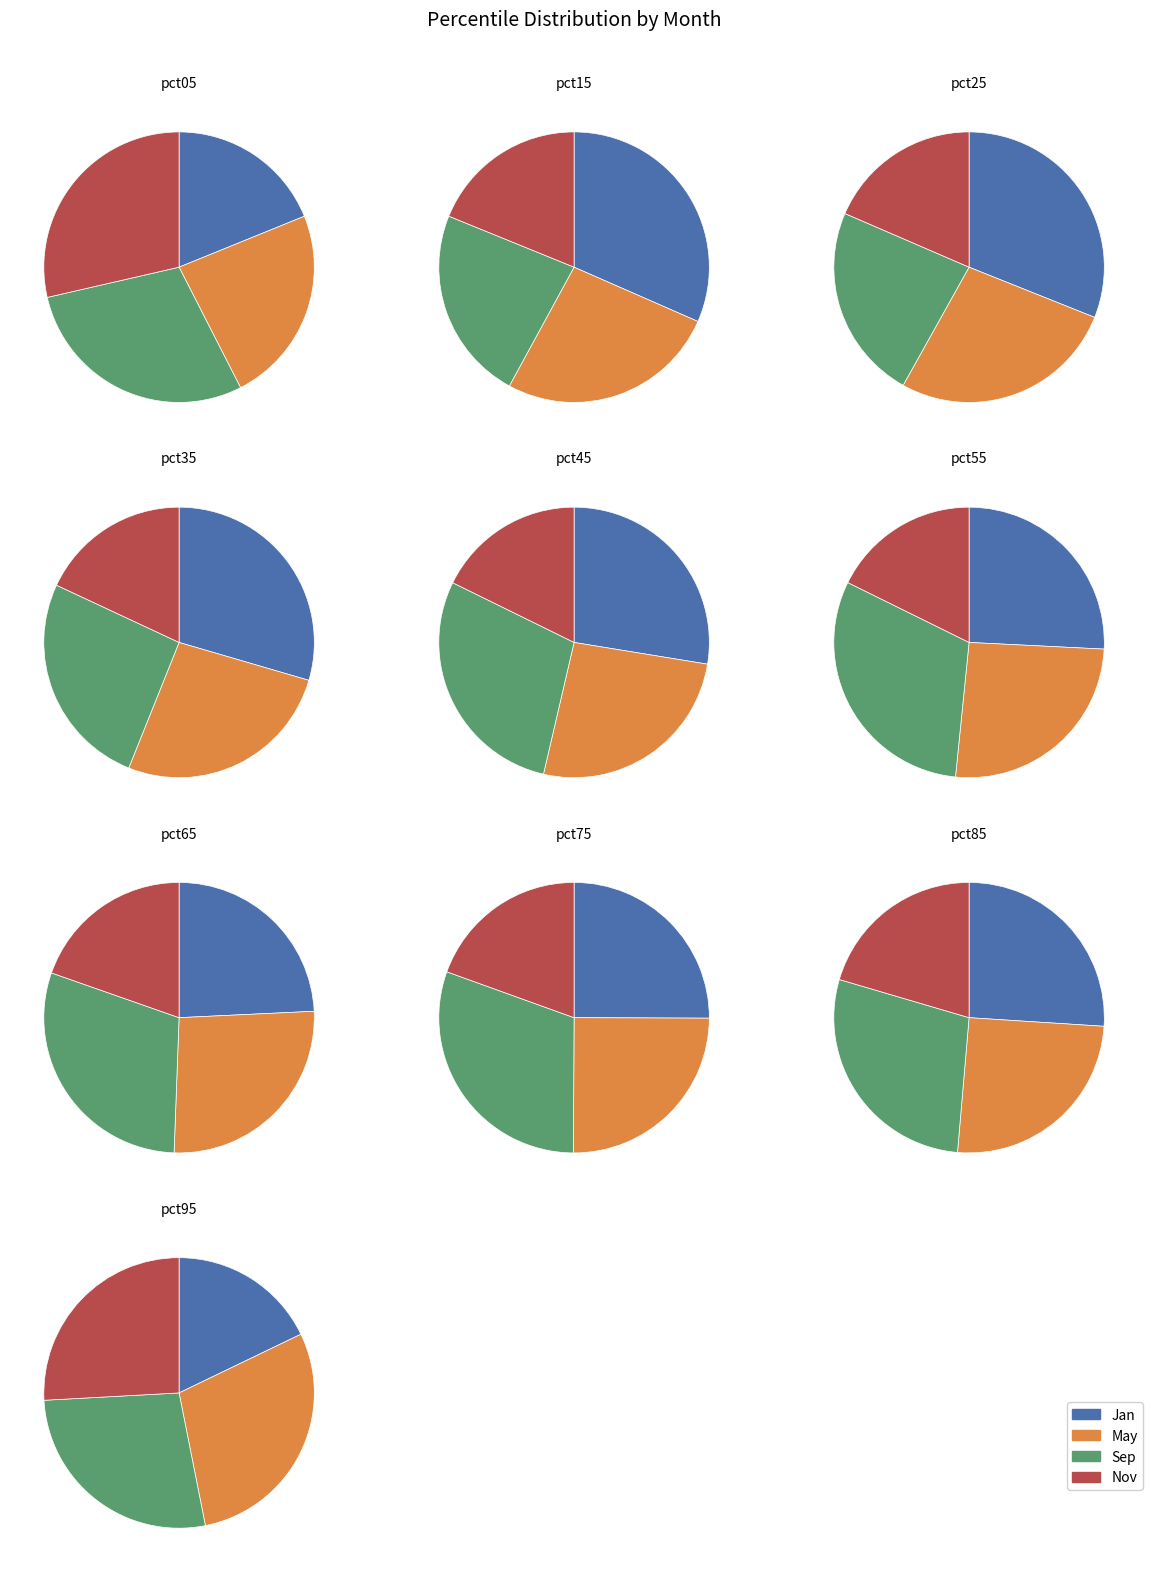

Is there a majority slice in this chart?

No